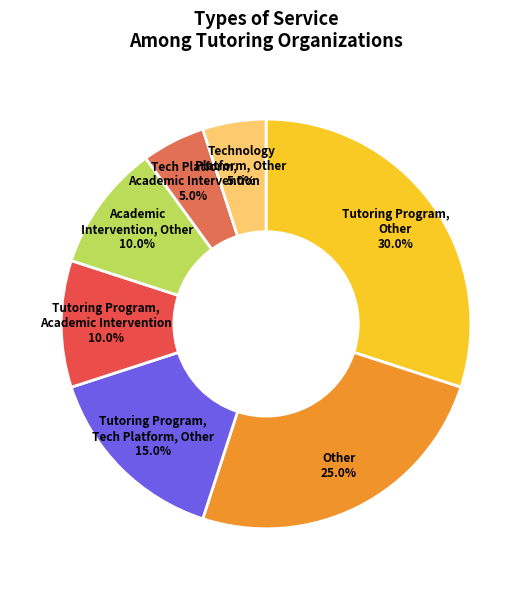

To the nearest percent, what portion does Other represent?

25%